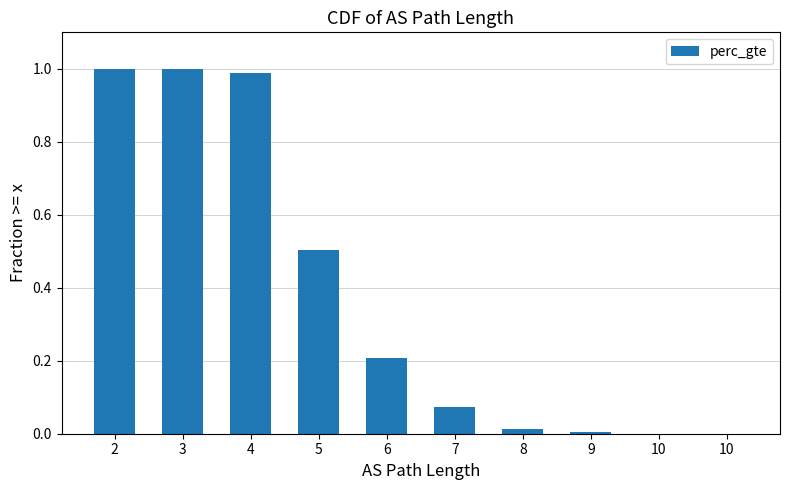

How many series are shown in this chart?

1